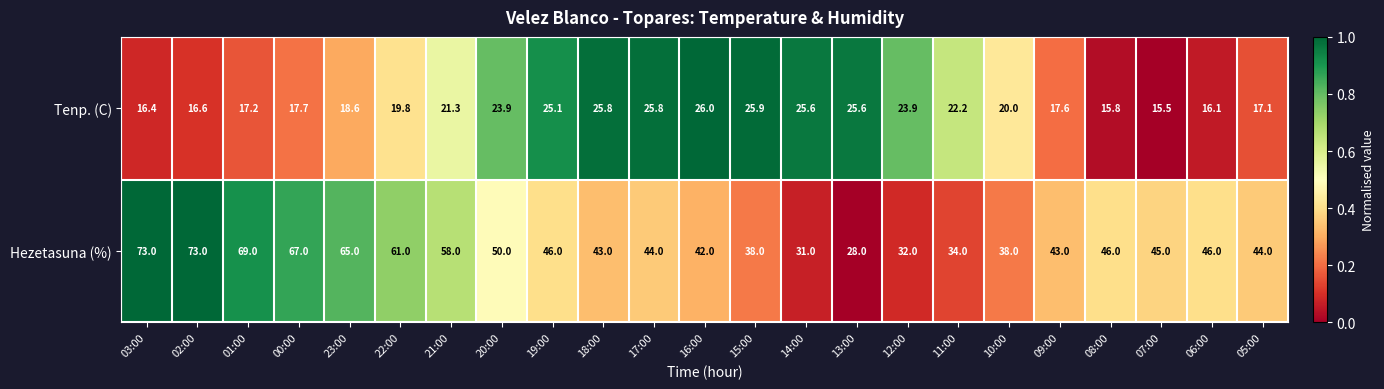

Which series has the largest range (max minus min)?

Hezetasuna (%)